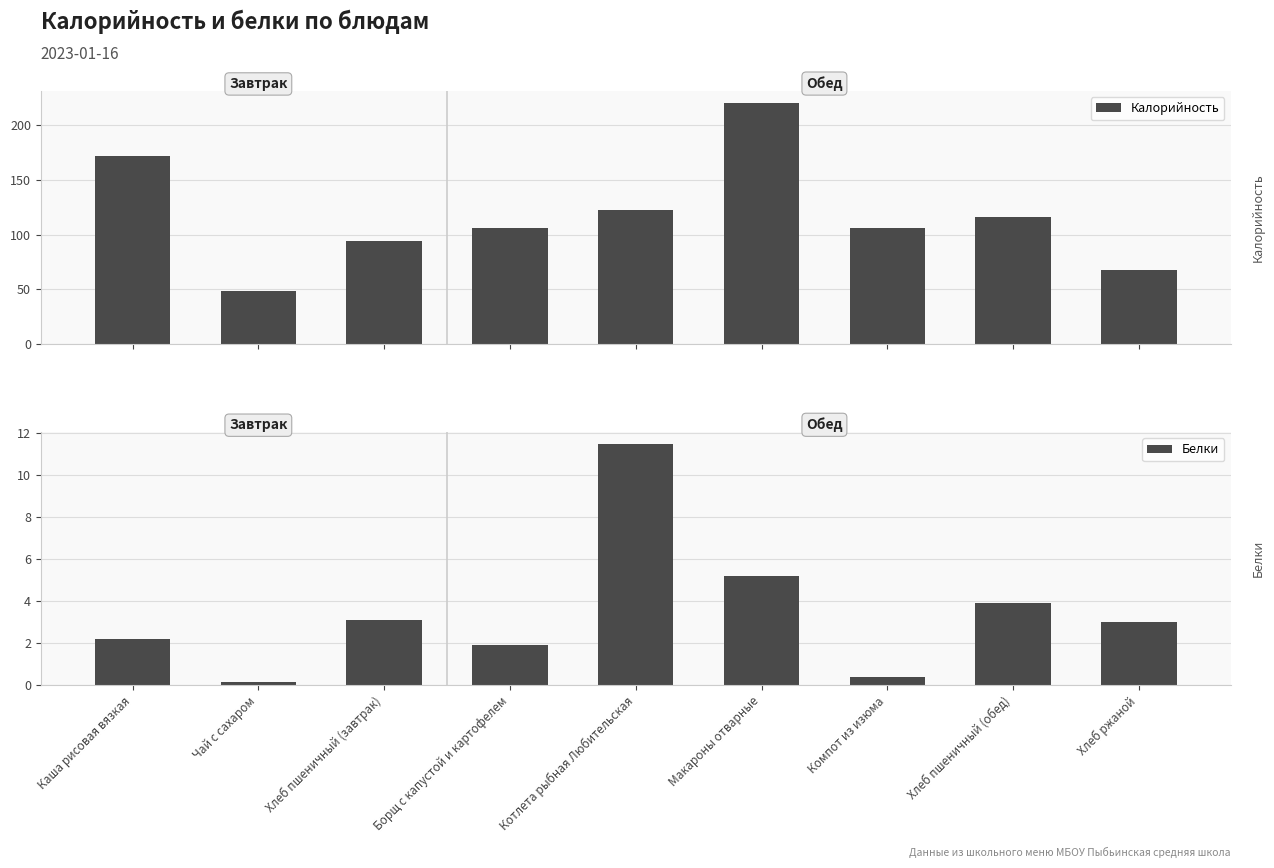

What is the greatest value displayed?

220.5